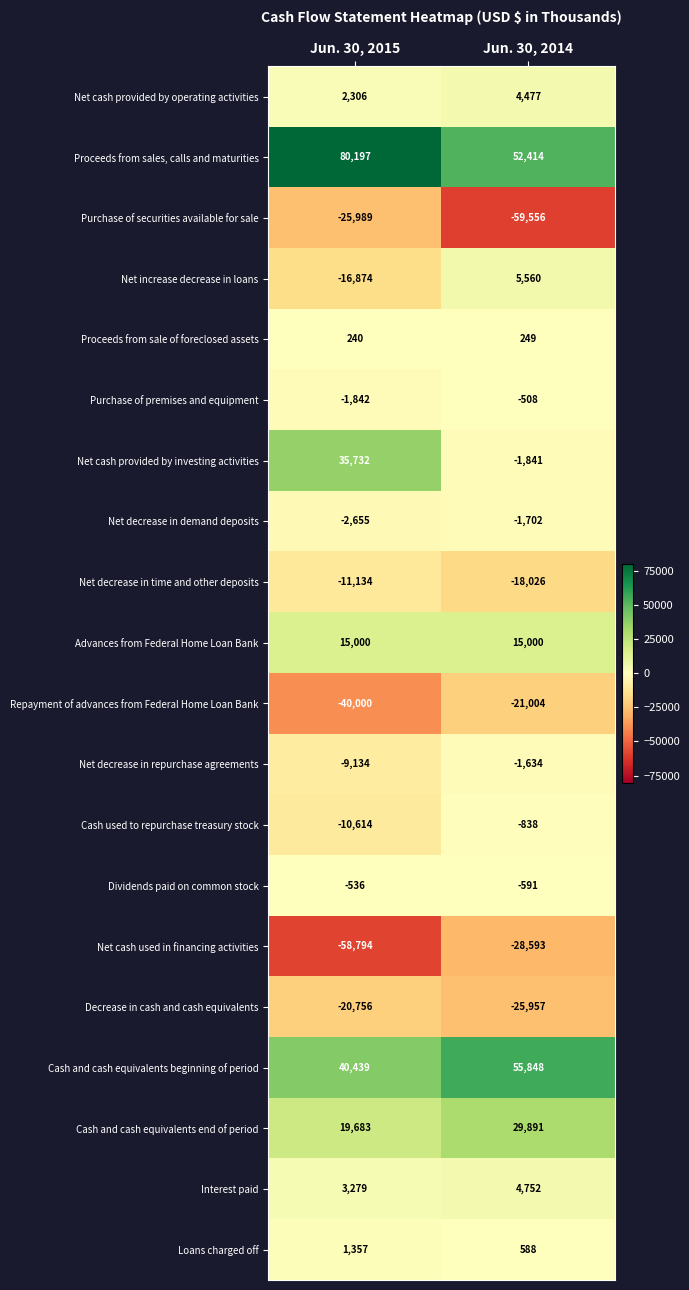

Is the value of Dividends paid on common stock at Jun. 30, 2015 greater than the value of Loans charged off at Jun. 30, 2015?

No